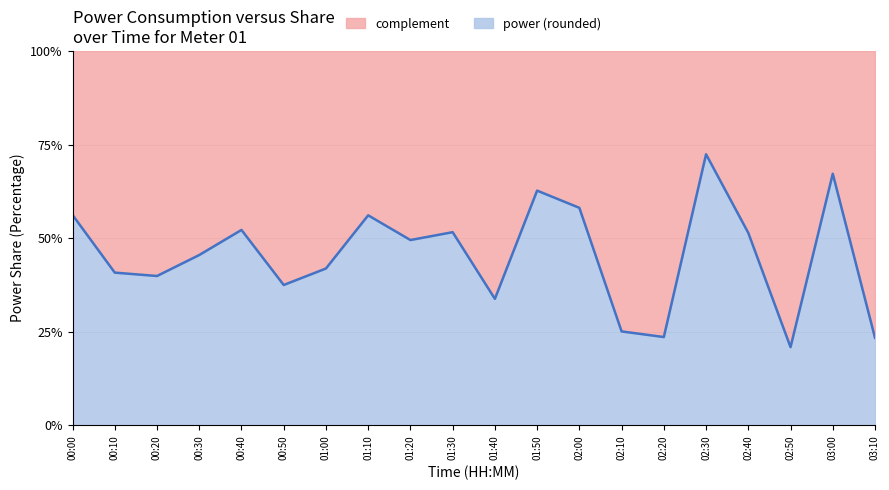

What is the total value across all series at 01:10?

100.0